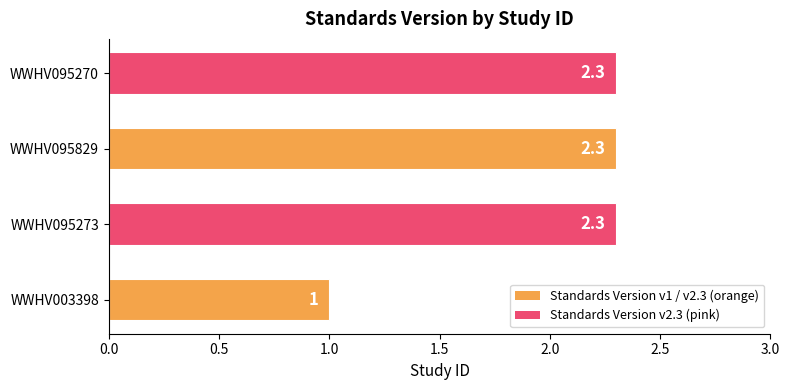

What value does the data have at WWHV095273?

2.3